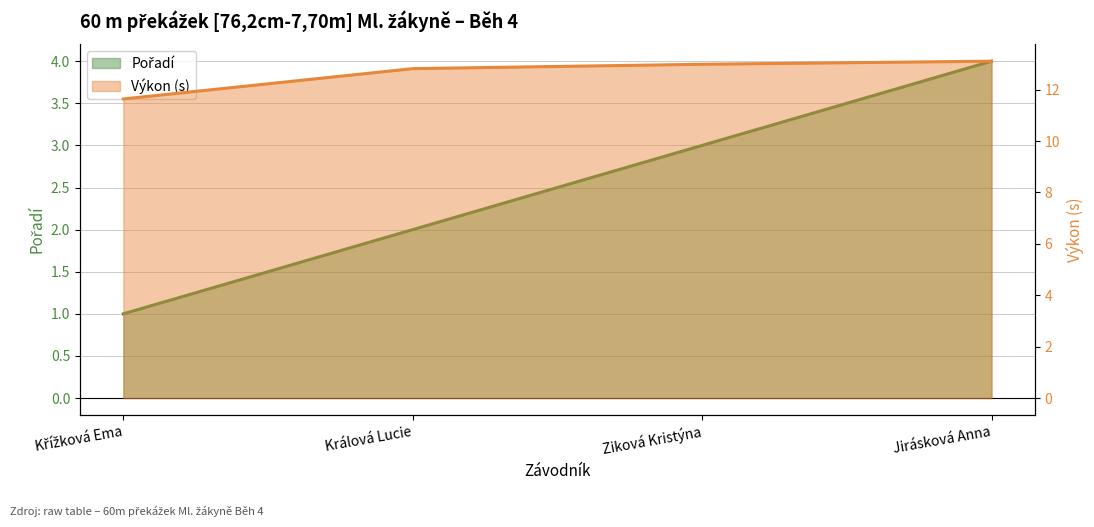

Is it true that Pořadí line equals 4.0 at Jirásková Anna?

True